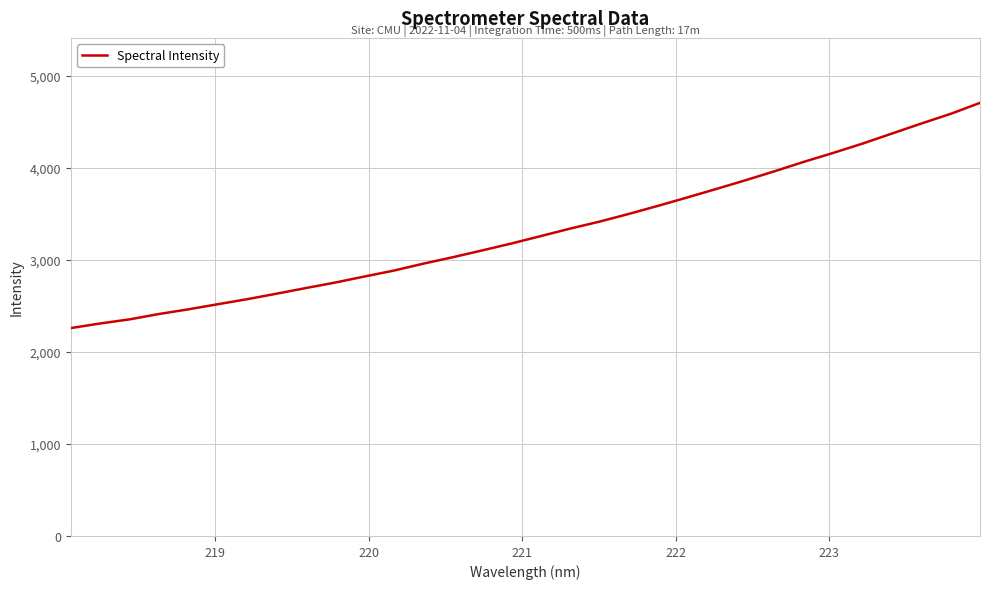

Does the chart have visible grid lines?

Yes